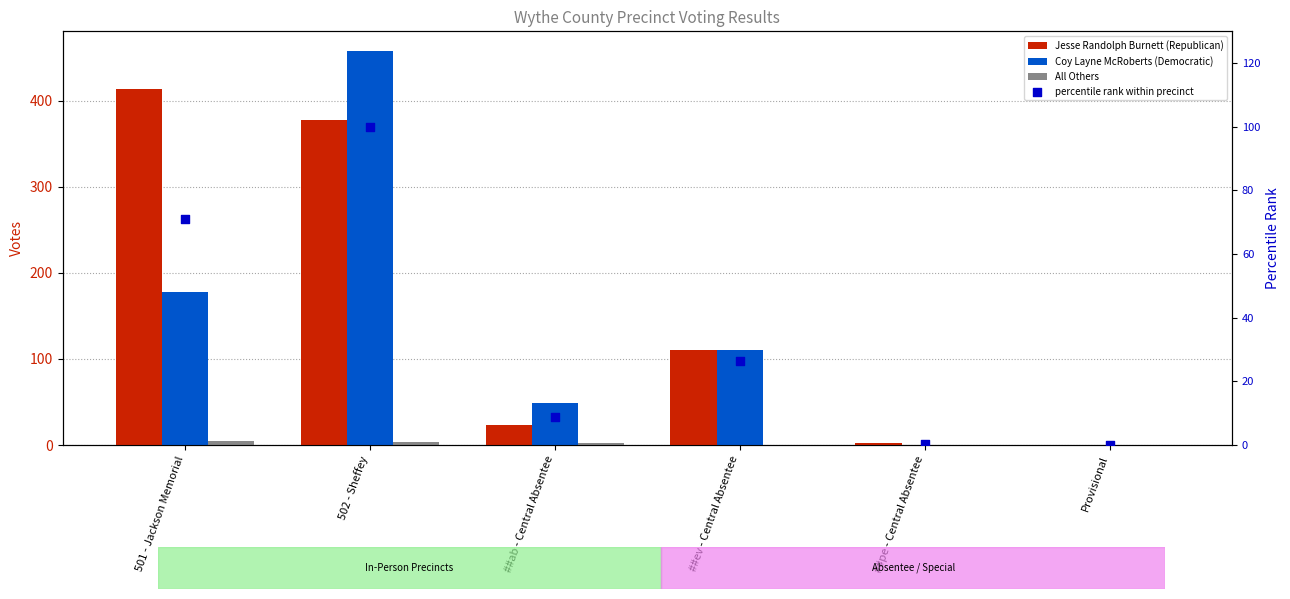

Which series has the largest total across all categories?

Jesse Randolph Burnett (Republican)